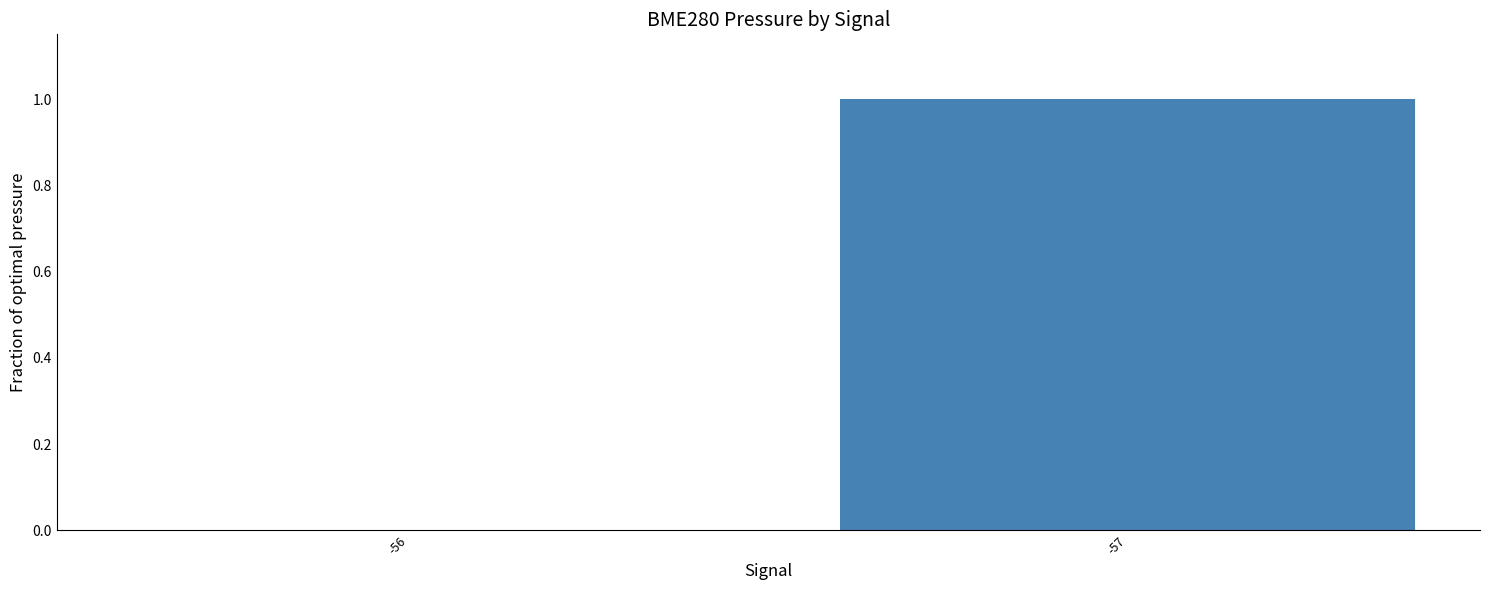

Reading left to right, transcribe all the data shown in this chart.

0	1